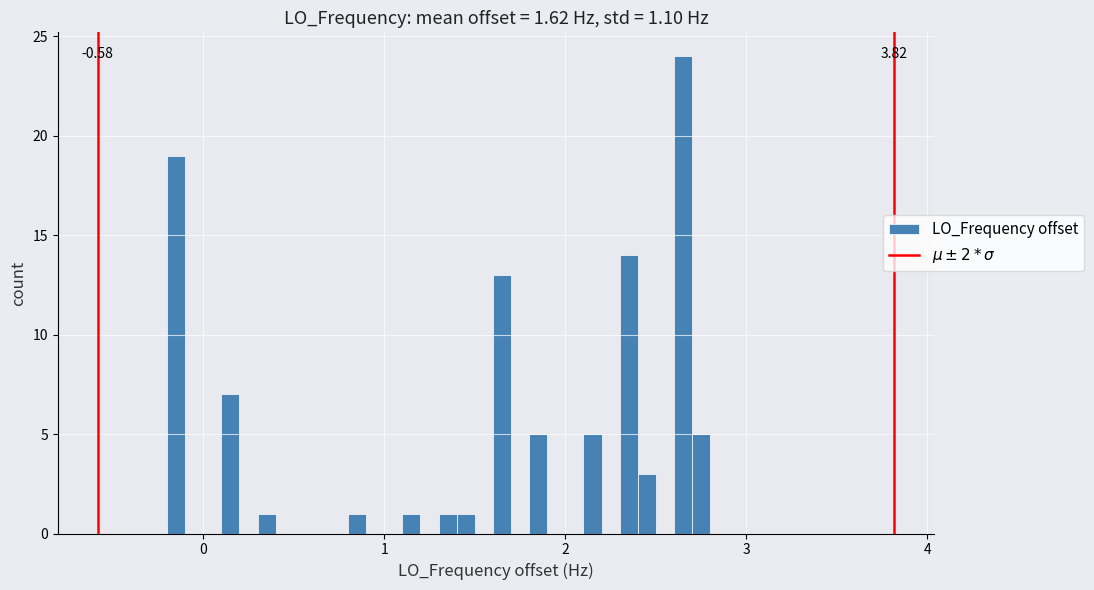

Around what value on the x-axis is the tallest bar? Give the approximate position of its centre, as read against the axis.

2.7